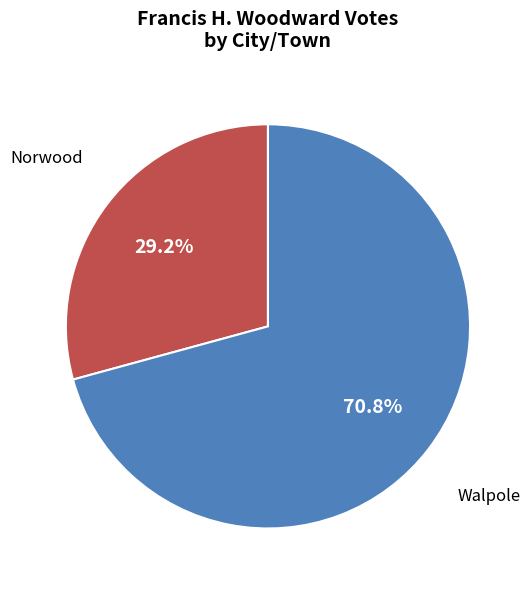

Does any single category account for the majority?

Yes